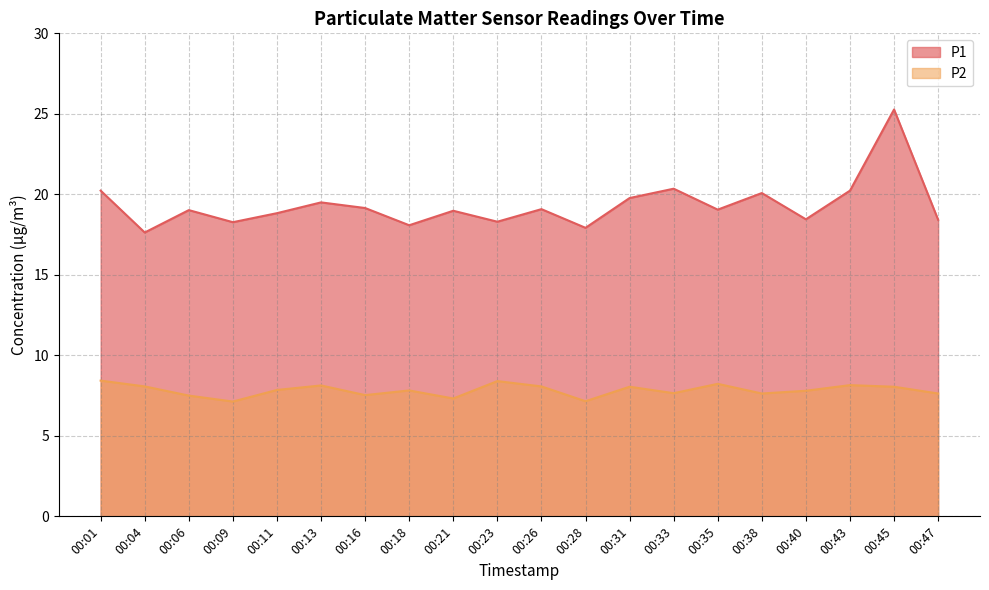

What is the value of the P1 point at the 18th from the left?

20.2